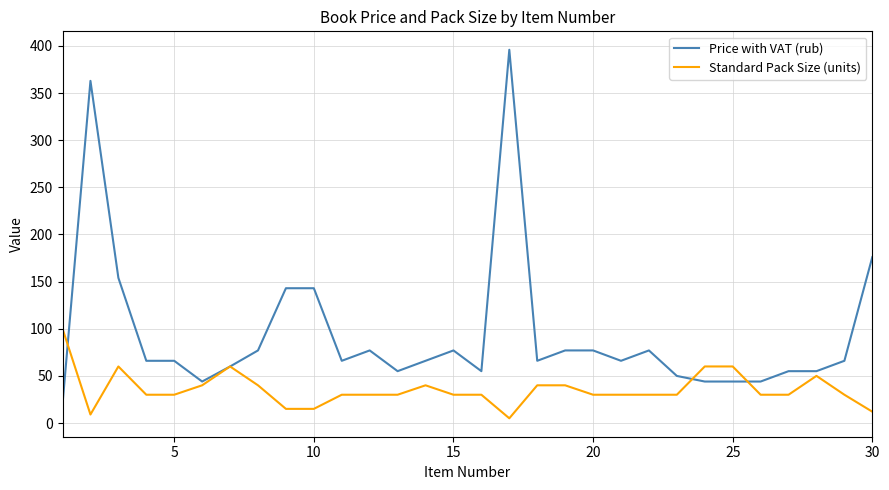

Which series has the widest spread of values?

Price with VAT (rub)